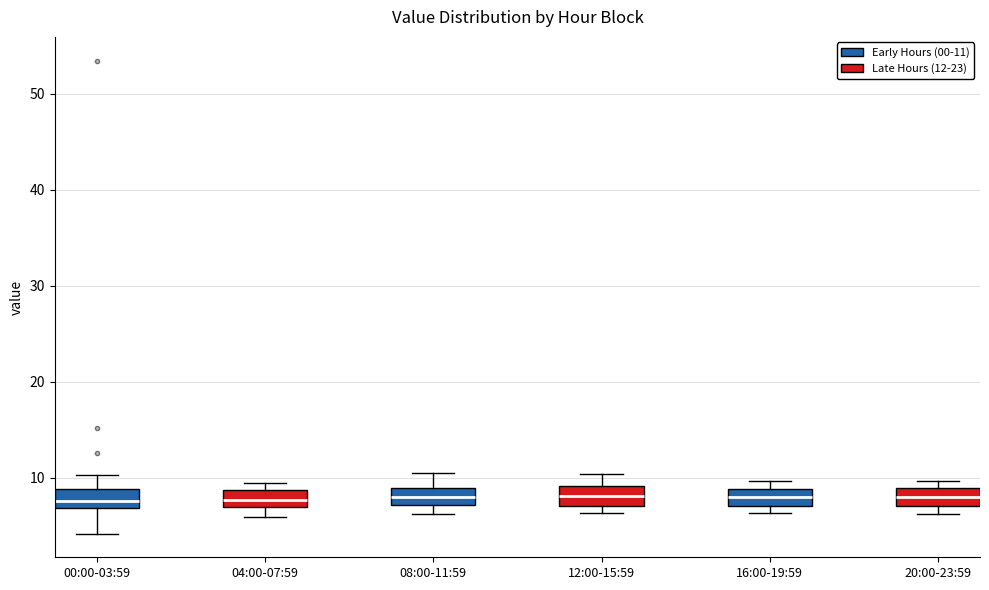

Where is the upper edge of the box for 08:00-11:59 on the y-axis? The values are not printed on the chart, so give them approximately, as read against the axis.

9